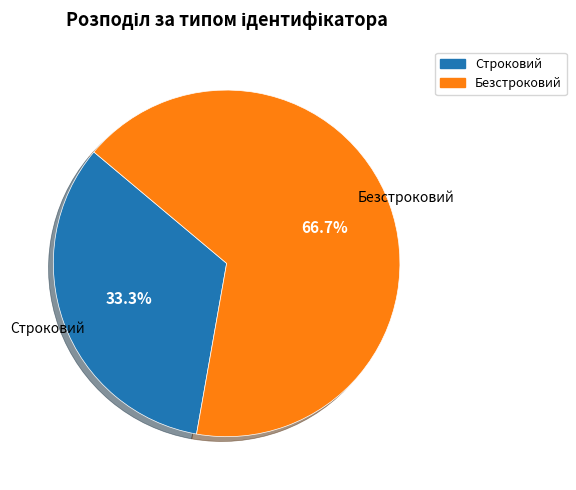

What is the ratio of the value at Безстроковий to the value at Строковий?

2.0